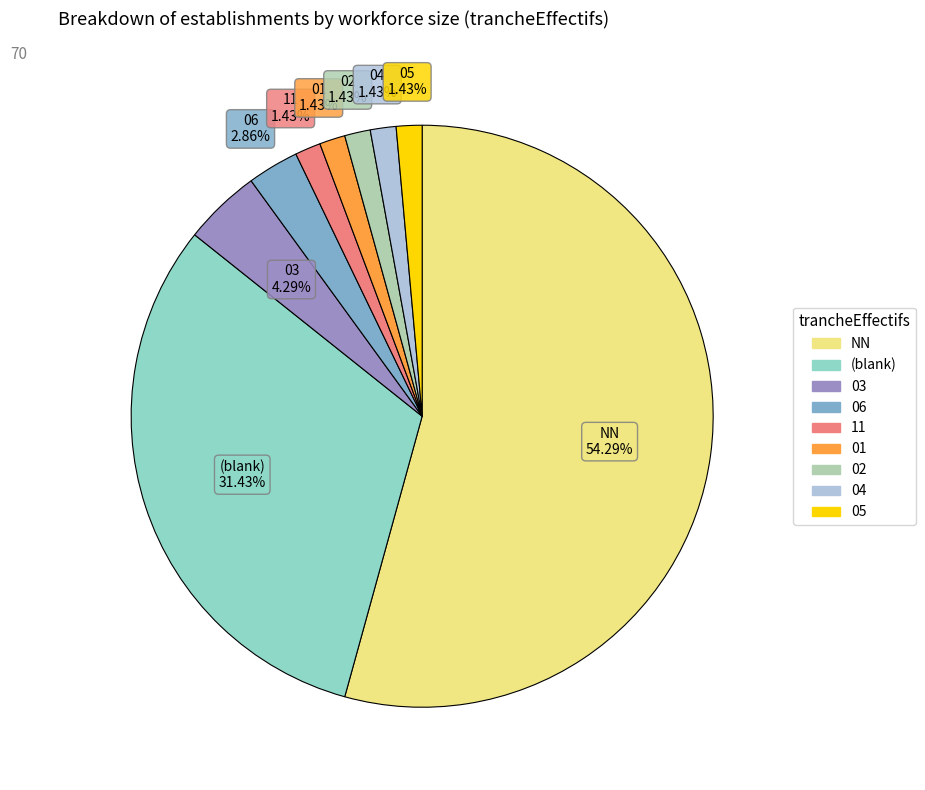

Does any single category account for the majority?

Yes